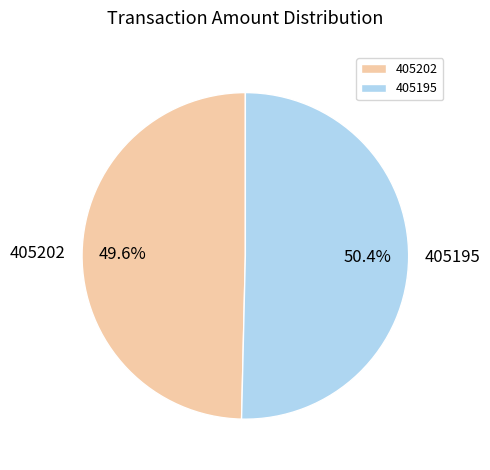

Is it true that 405195 is 44% of the pie?

False